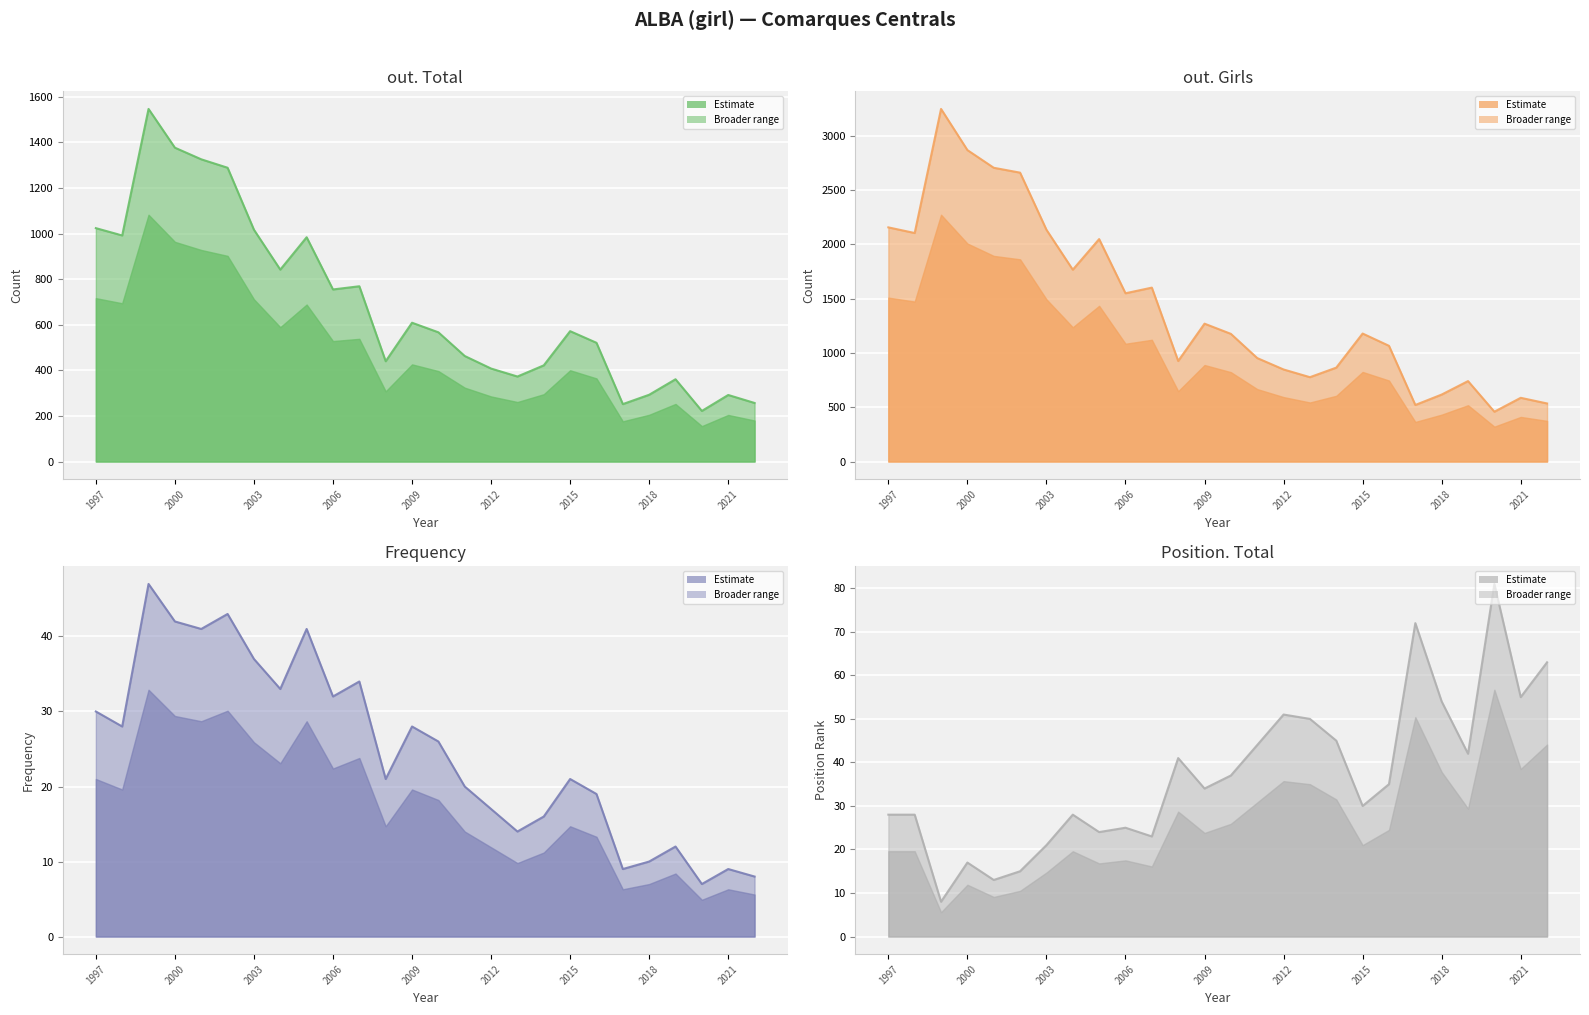

True or false: out. Girls has a value of 777 at 2013.

True